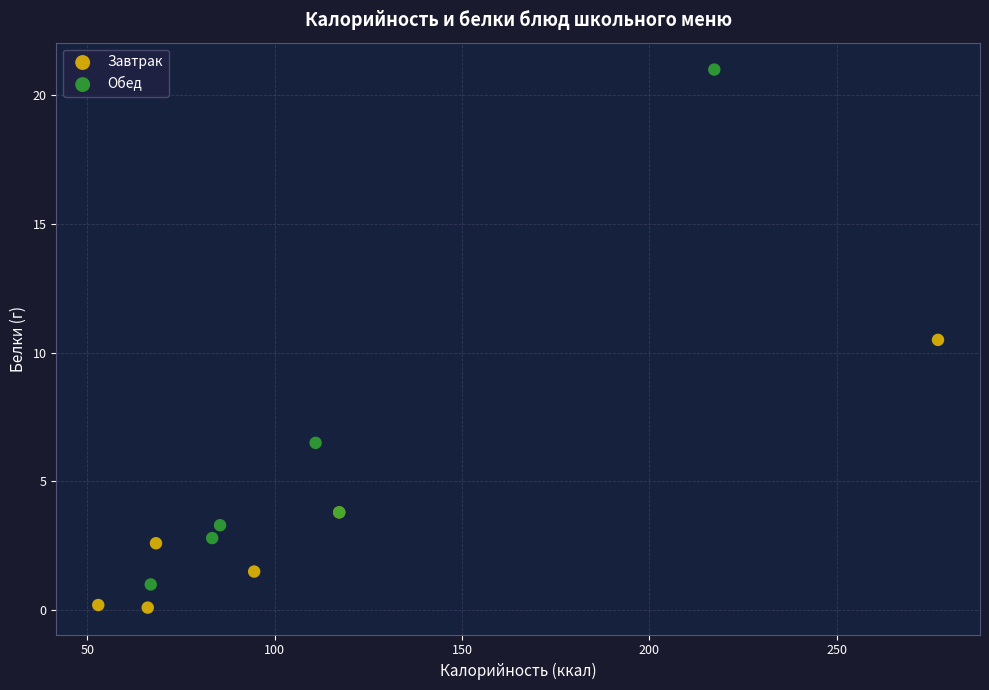

What are all the series names shown in the legend?

Завтрак, Обед